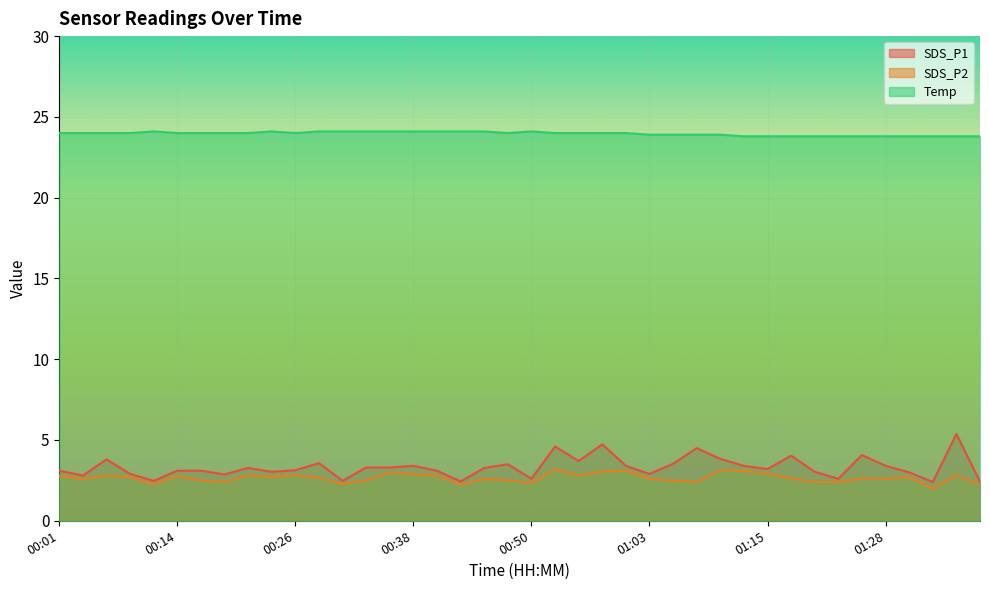

What are all the series names shown in the legend?

SDS_P1, SDS_P2, Temp